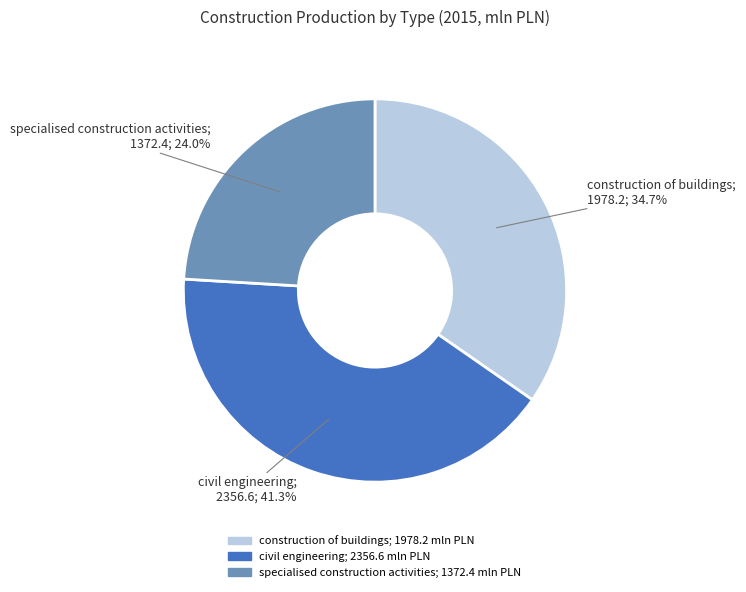

To the nearest percent, what is the average slice percentage?

33%